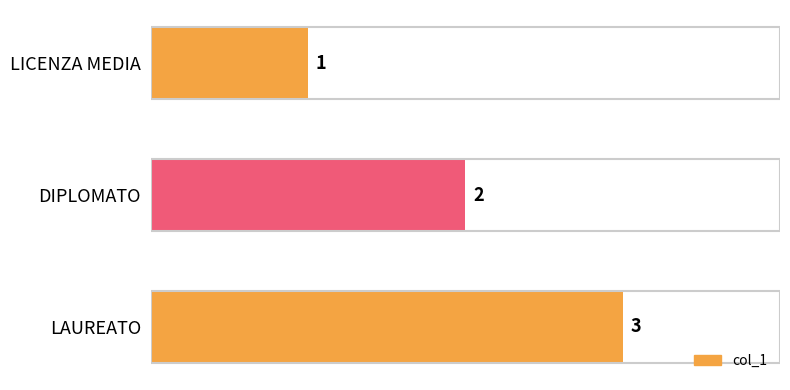

List the labels in order of value, largest first.

LAUREATO, DIPLOMATO, LICENZA MEDIA